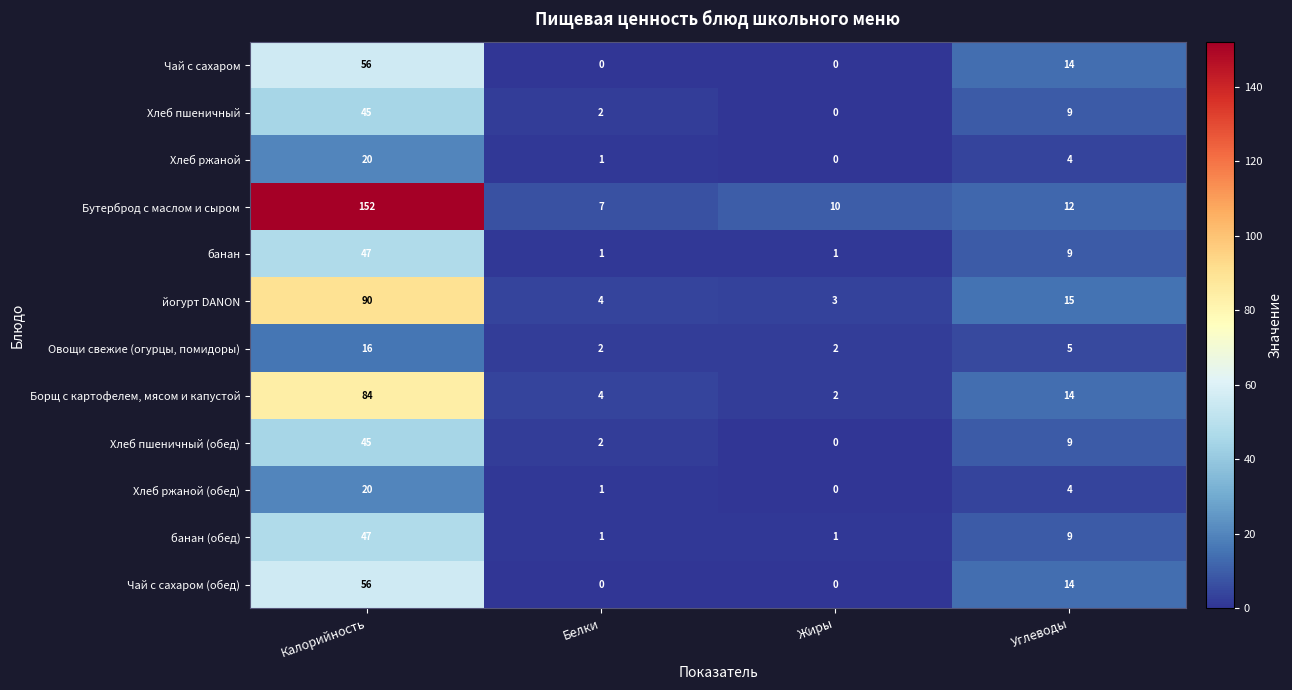

Which category has the highest value across all series?

Калорийность